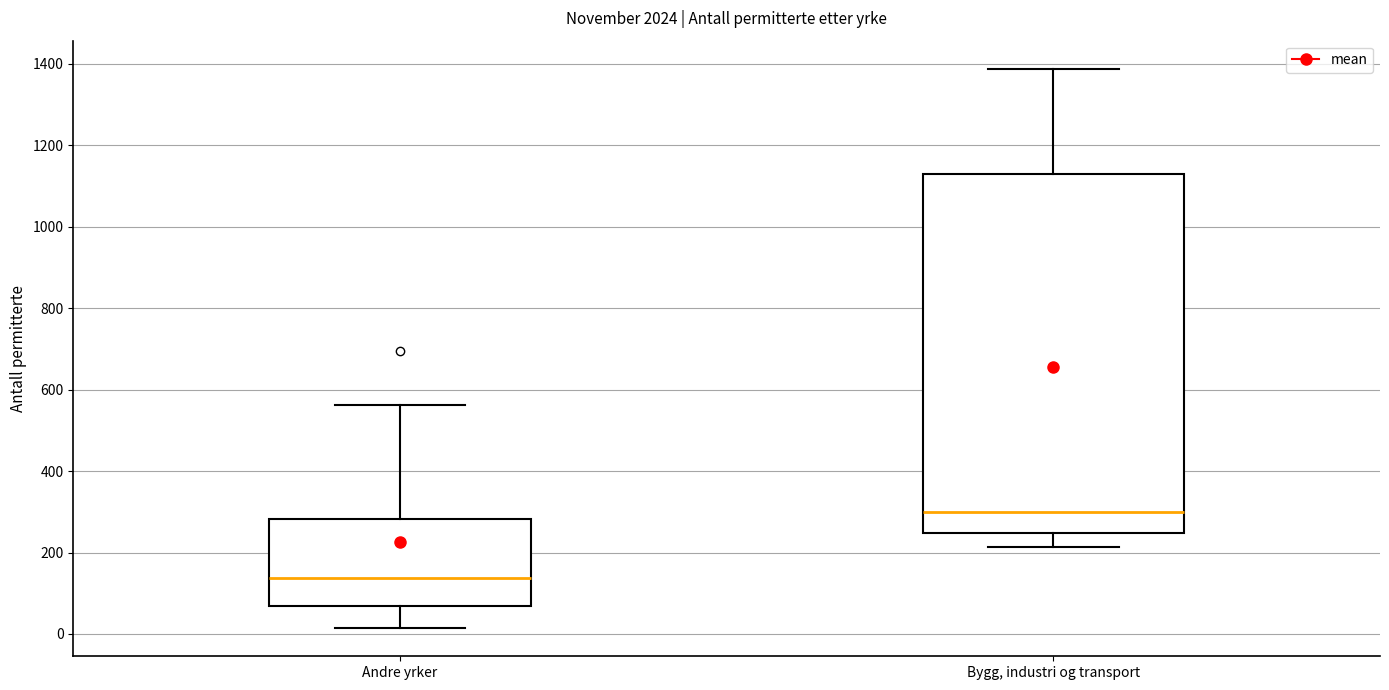

Reading left to right, read every box against the y-axis: the position of its median line, the range the box covers, and the ends of its whiskers. The values are not printed on the chart, so give them approximately, as read against the axis.

Andre yrker: median 140, box 60 to 280, whiskers 20 to 560
Bygg, industri og transport: median 300, box 240 to 1140, whiskers 220 to 1380